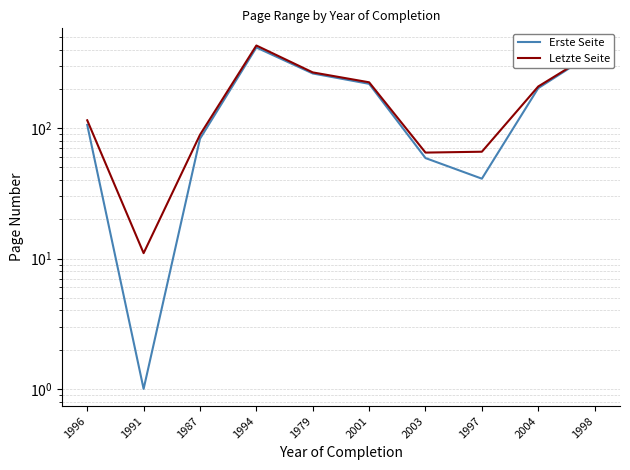

Where is the first local minimum for Letzte Seite?

1991